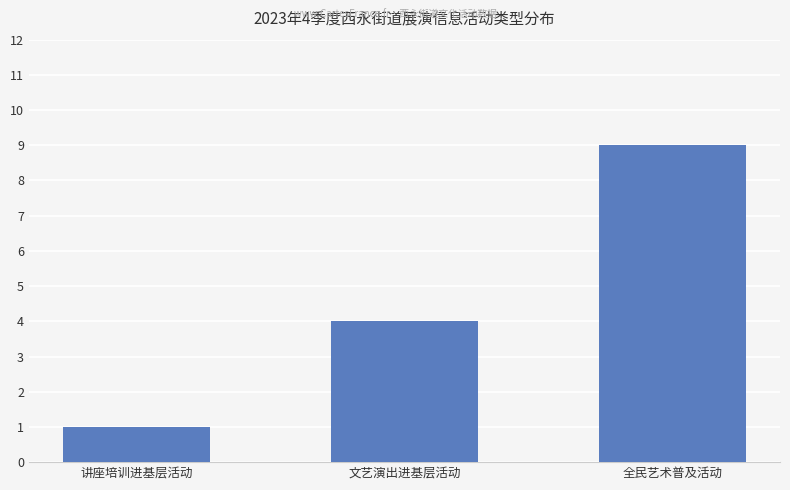

How many values are below 4?

1